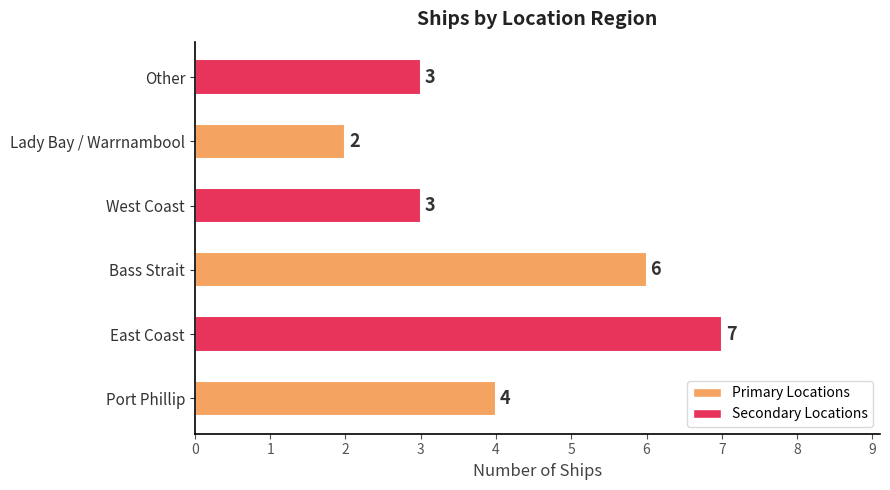

What value does the data have at Bass Strait?

6